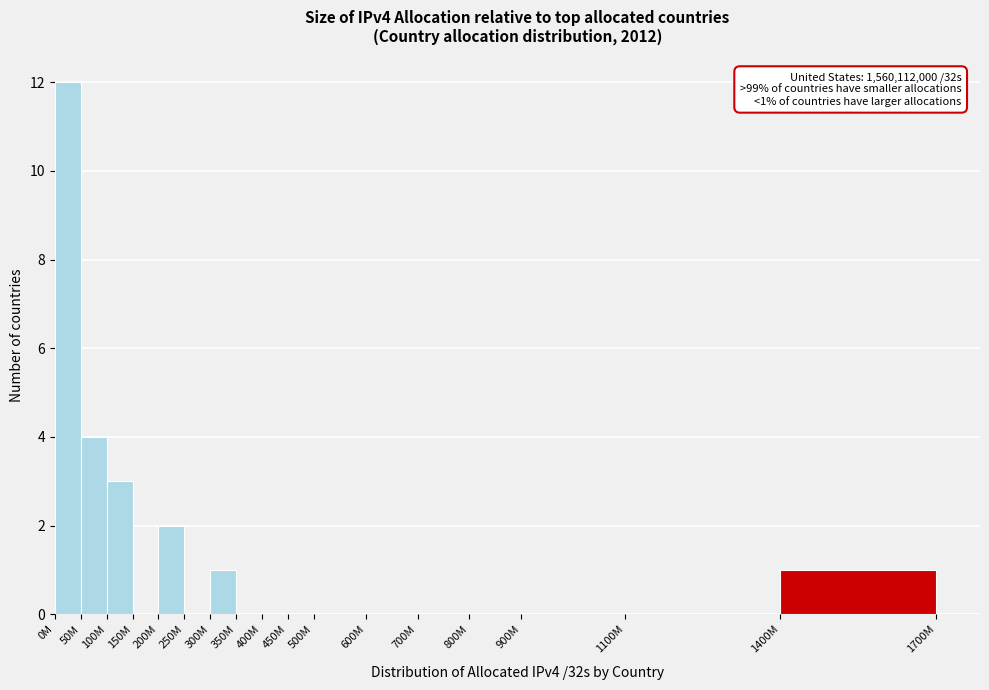

Reading left to right, what are all the values shown in this chart?

0M=12	50M=4	100M=3	150M=0	200M=2	250M=0	300M=1	350M=0	400M=0	450M=0	500M=0	600M=0	700M=0	800M=0	900M=0	1100M=0	1400M=1